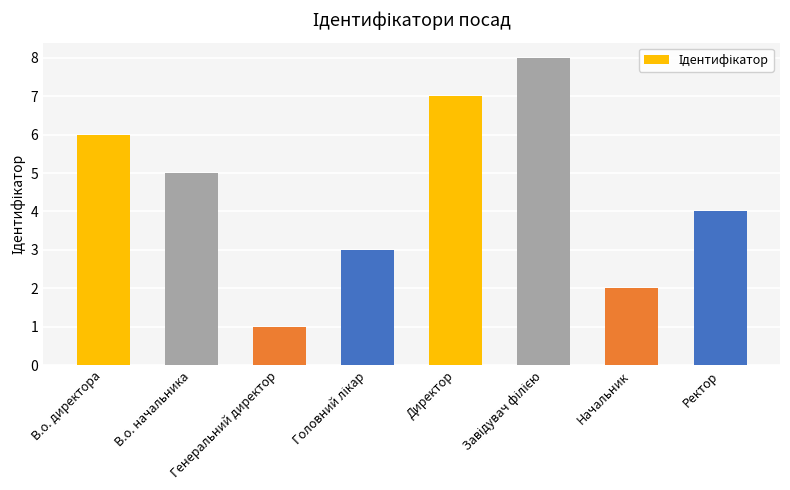

What is the label of the 3rd bar from the left?

Генеральний директор